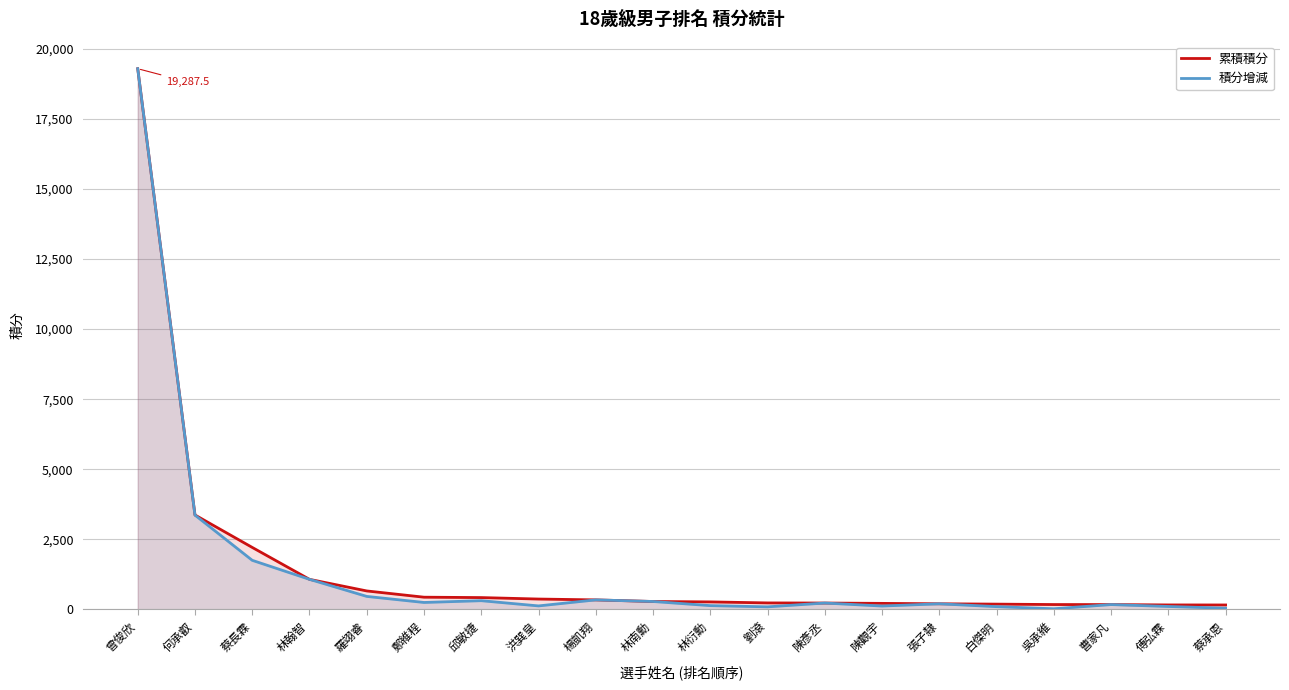

What is the value of the 積分增減 point at the 16th from the left?

98.8